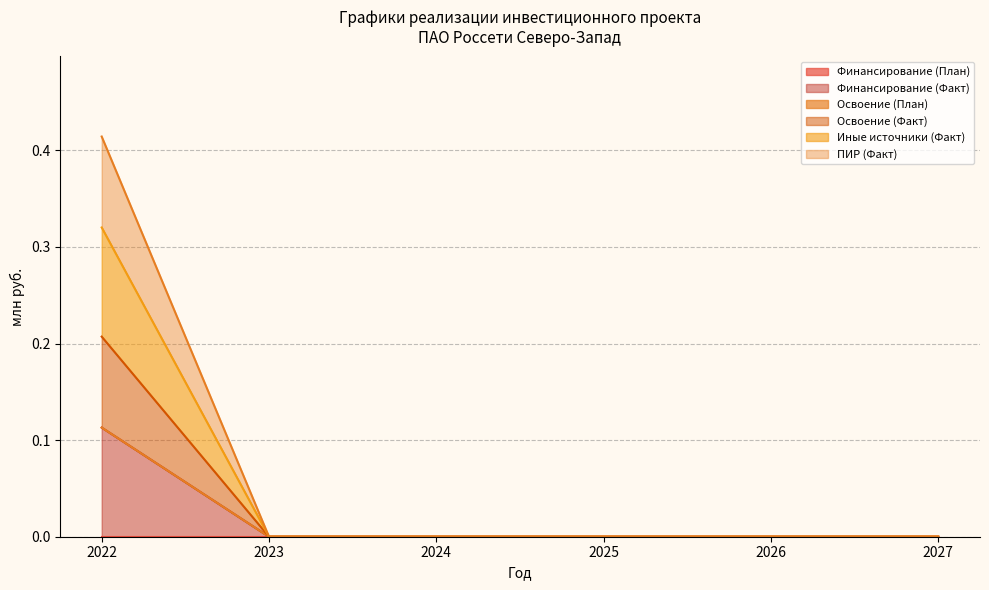

Which category has the lowest value in the Иные источники (Факт) series?

2023